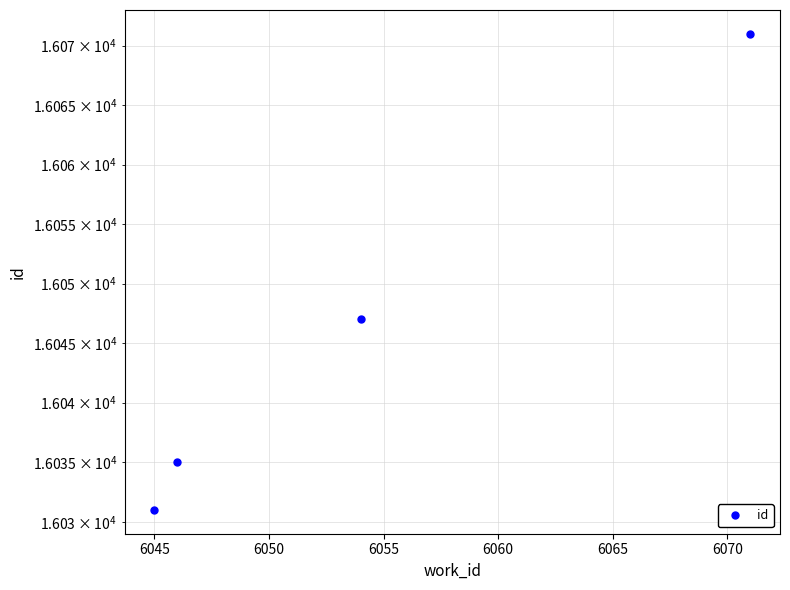

How many lines are shown in the chart?

1